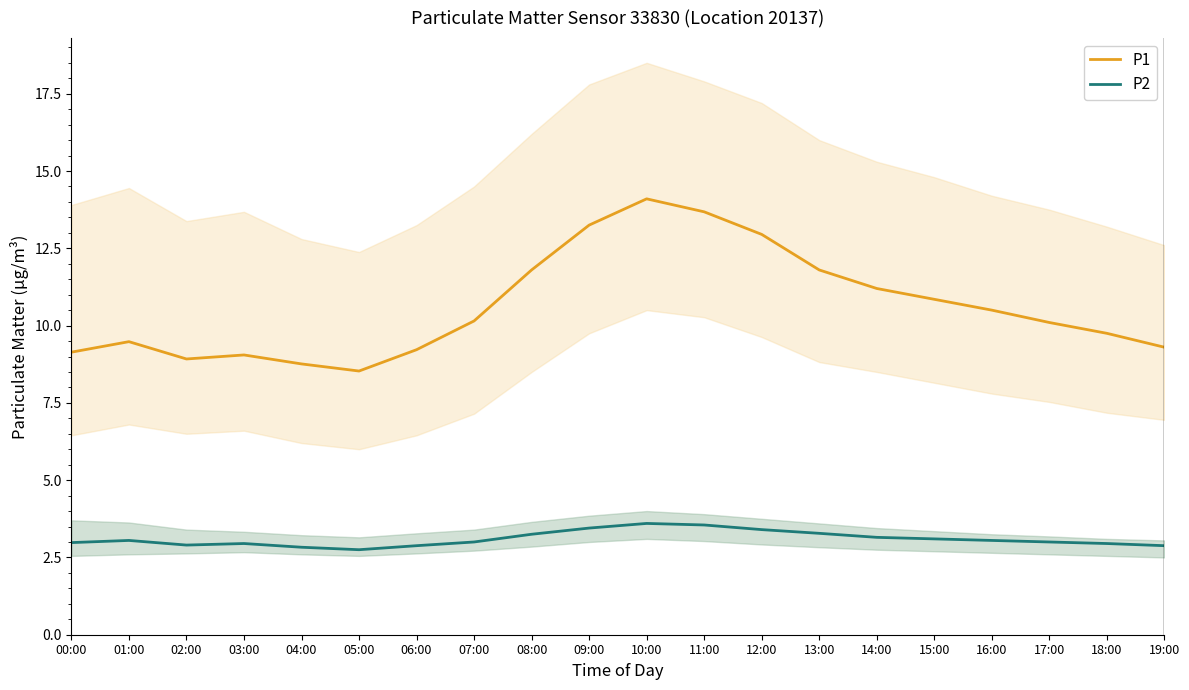

Is this an area chart (filled region under the line)?

No